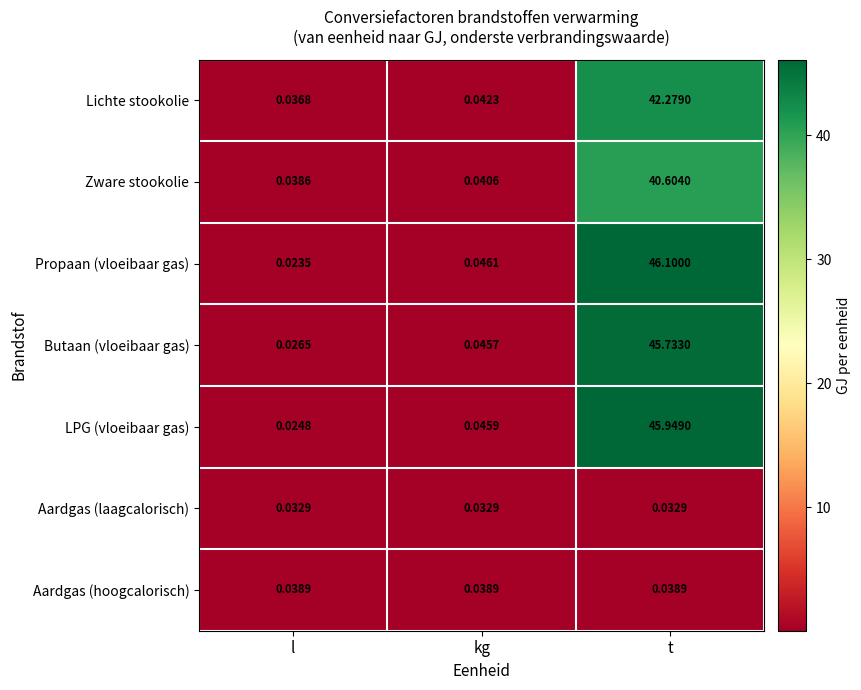

At how many categories does at least one series exceed 22?

1